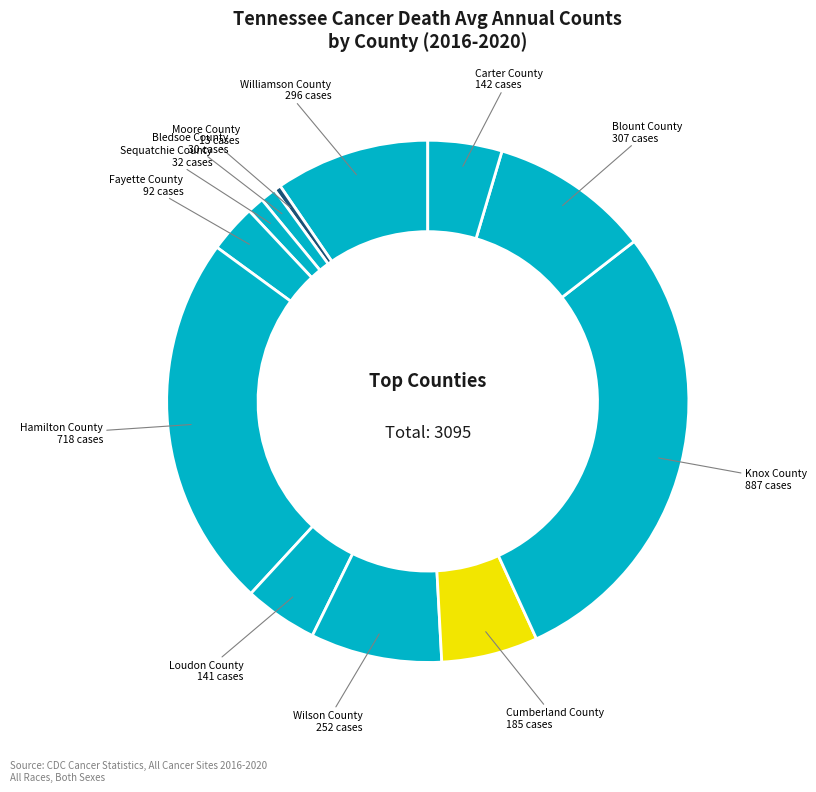

True or false: Fayette County accounts for 3% of the total.

True